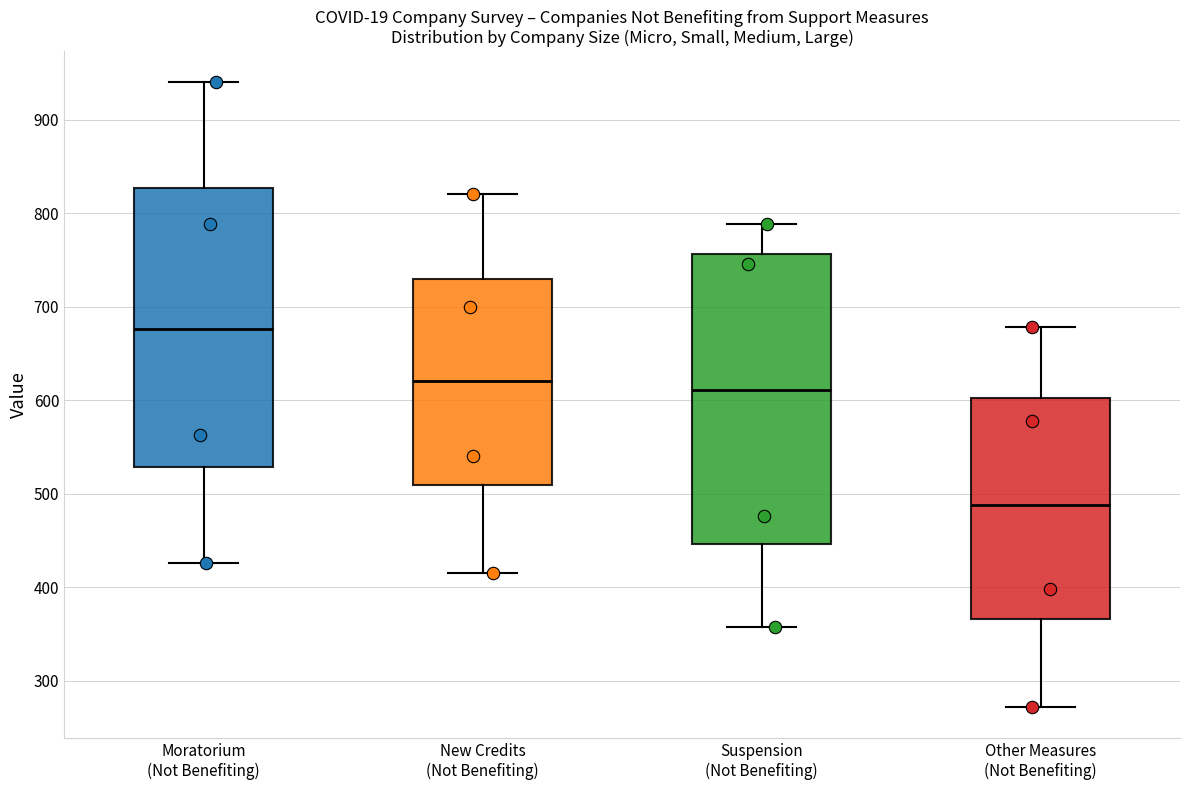

Reading left to right, read every box against the y-axis: the position of its median line, the range the box covers, and the ends of its whiskers. The values are not printed on the chart, so give them approximately, as read against the axis.

Moratorium (Not Benefiting): median 680, box 530 to 830, whiskers 430 to 940
New Credits (Not Benefiting): median 620, box 510 to 730, whiskers 420 to 820
Suspension (Not Benefiting): median 610, box 450 to 760, whiskers 360 to 790
Other Measures (Not Benefiting): median 490, box 370 to 600, whiskers 270 to 680